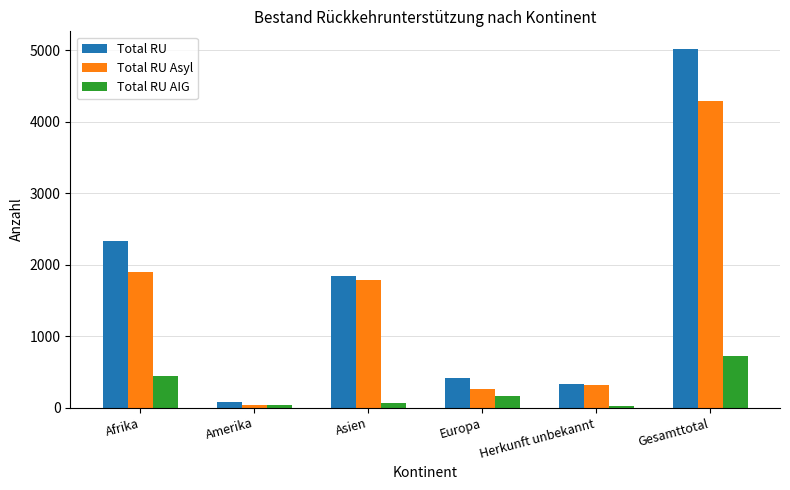

Which series has the widest spread of values?

Total RU